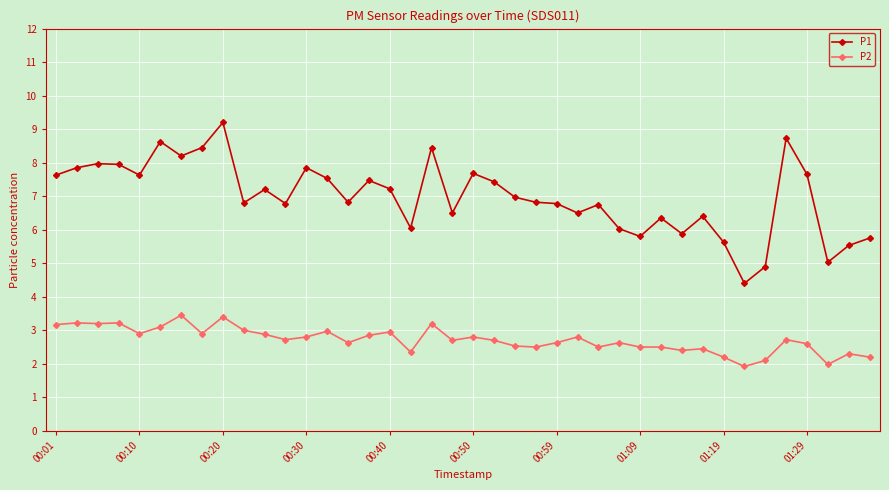

What is the lowest value of the P1 series?

4.4